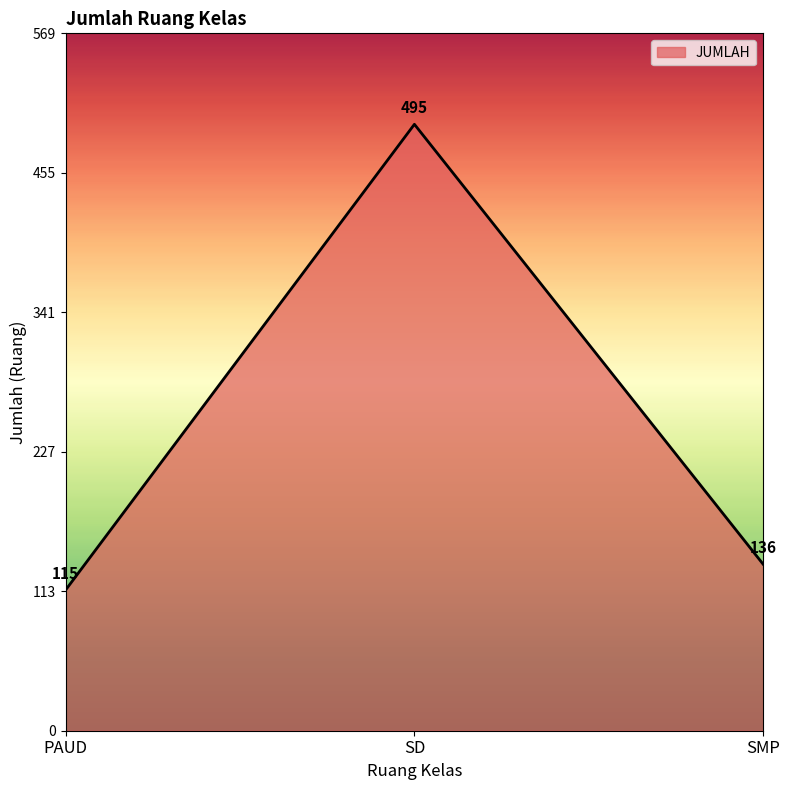

Approximately how many times larger is the value at PAUD compared to SMP?

0.8